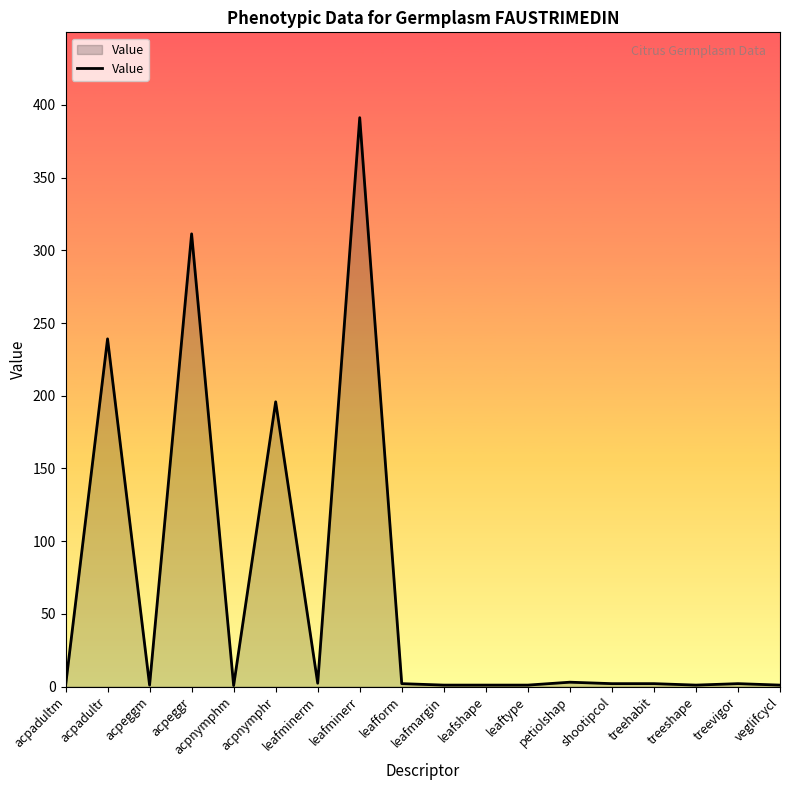

What is the maximum value shown in the chart?

391.2